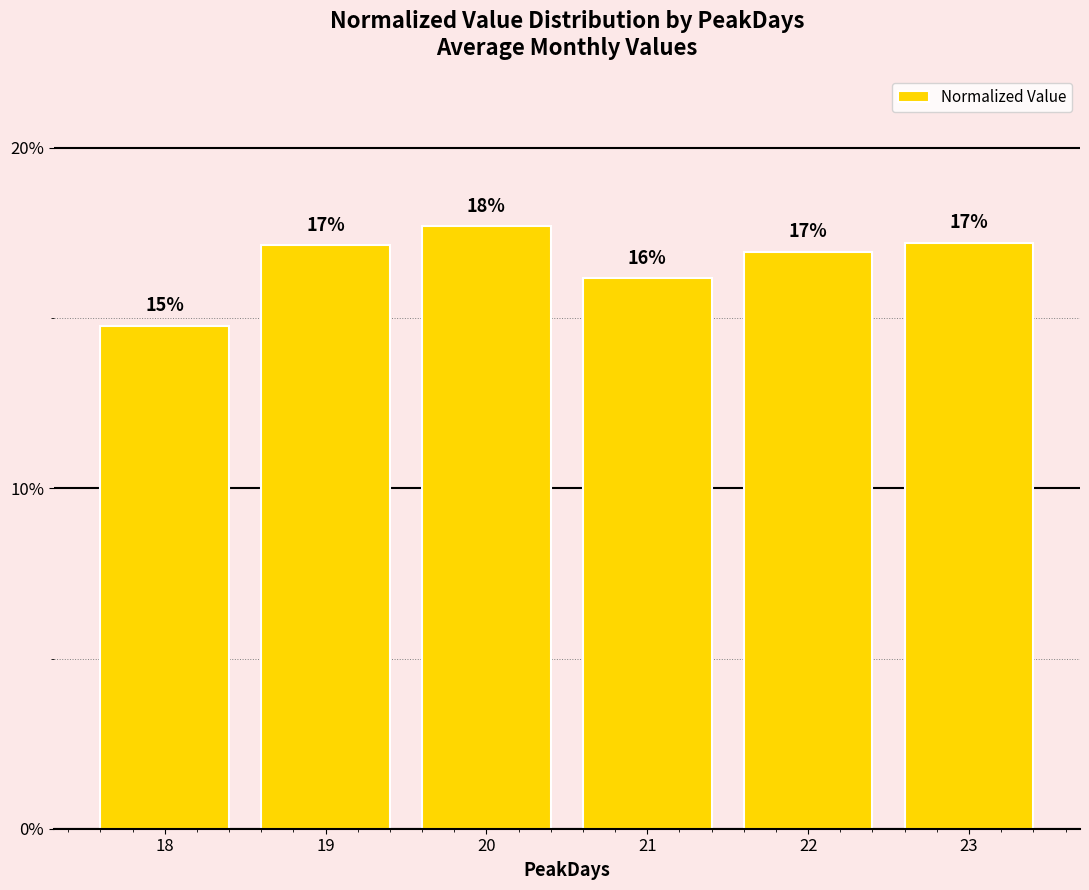

Between 20 and 21, which is larger?

20